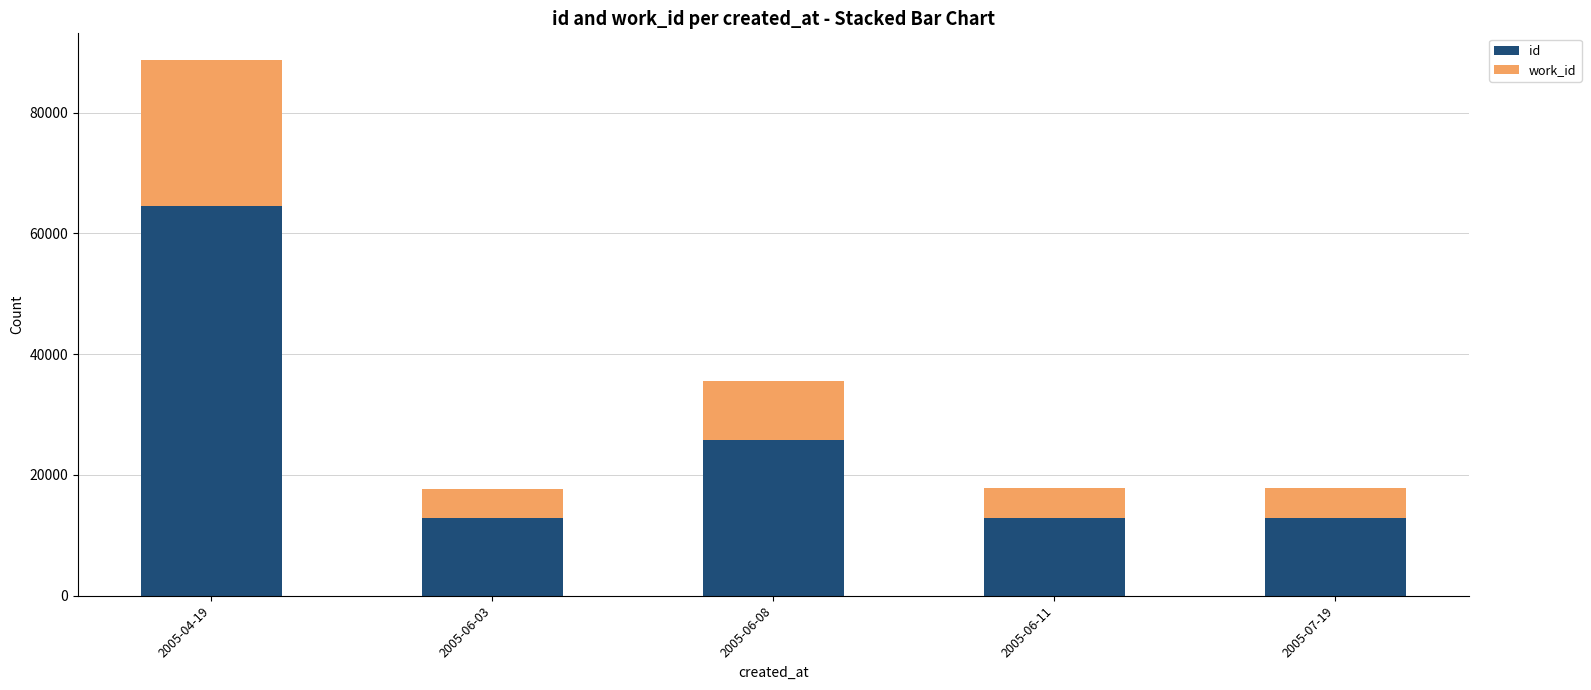

The value of id at 2005-07-19 is 12927. True or false?

True